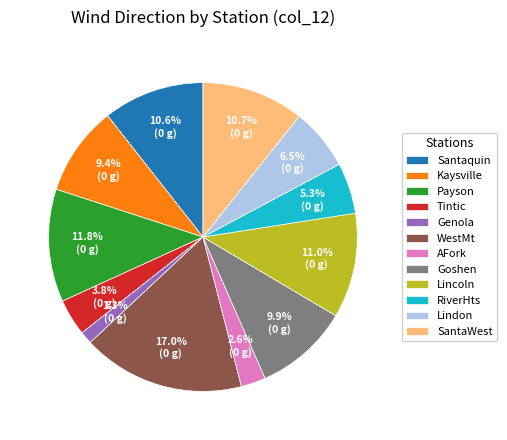

To the nearest percent, what is the difference between the Tintic and Goshen slice percentages?

6%